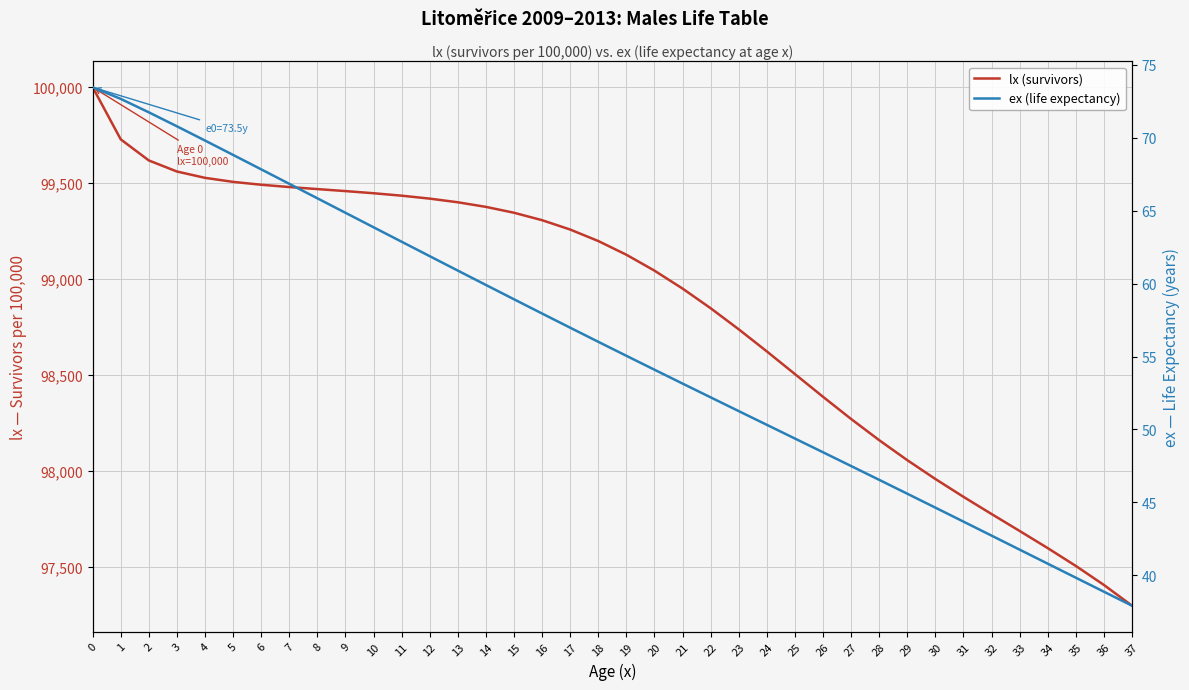

The ex (life expectancy) series shows 17.4 at 10. True or false?

False